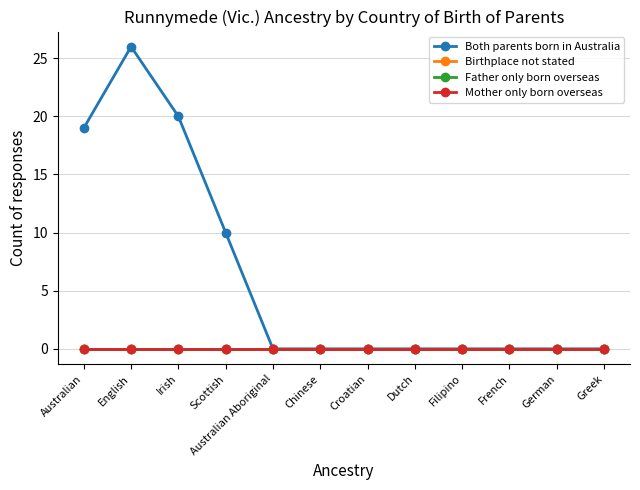

List the series in order of their peak value, highest first.

Both parents born in Australia, Birthplace not stated, Father only born overseas, Mother only born overseas